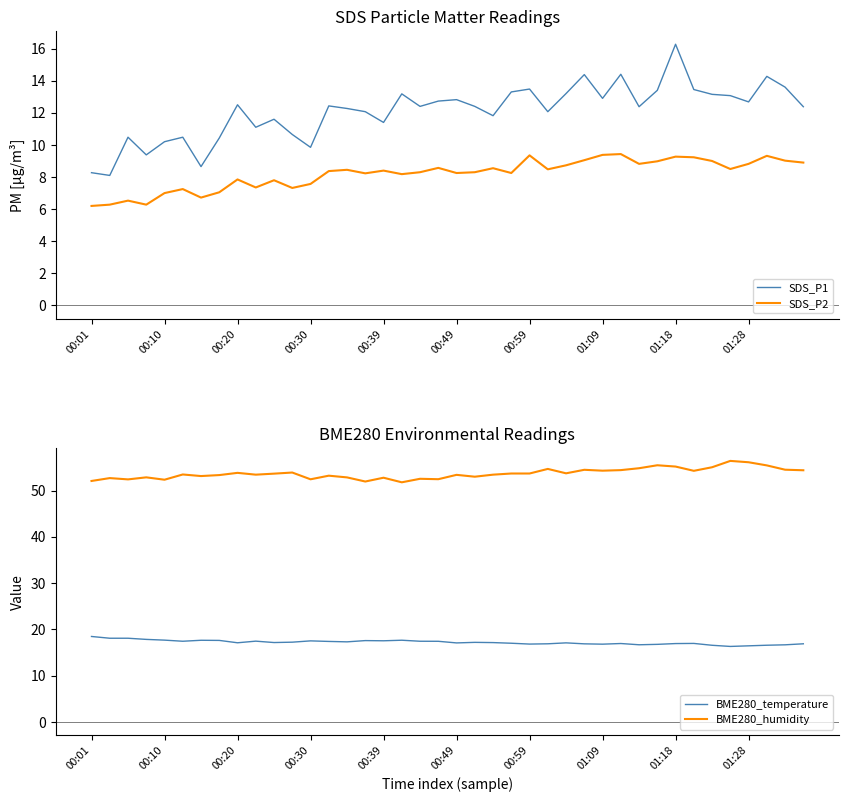

What is the highest value of the SDS_P2 series?

9.4